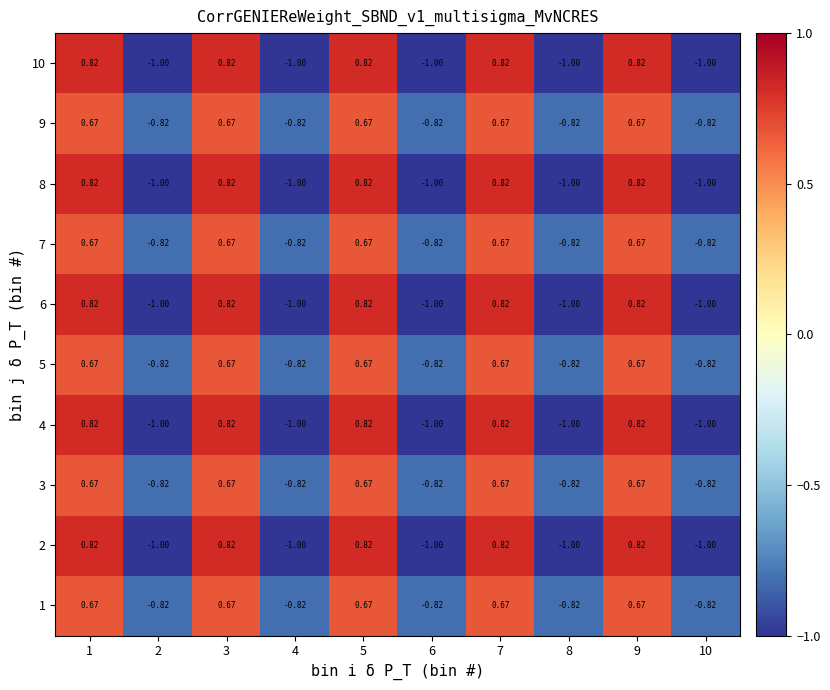

How many series are shown in this chart?

10